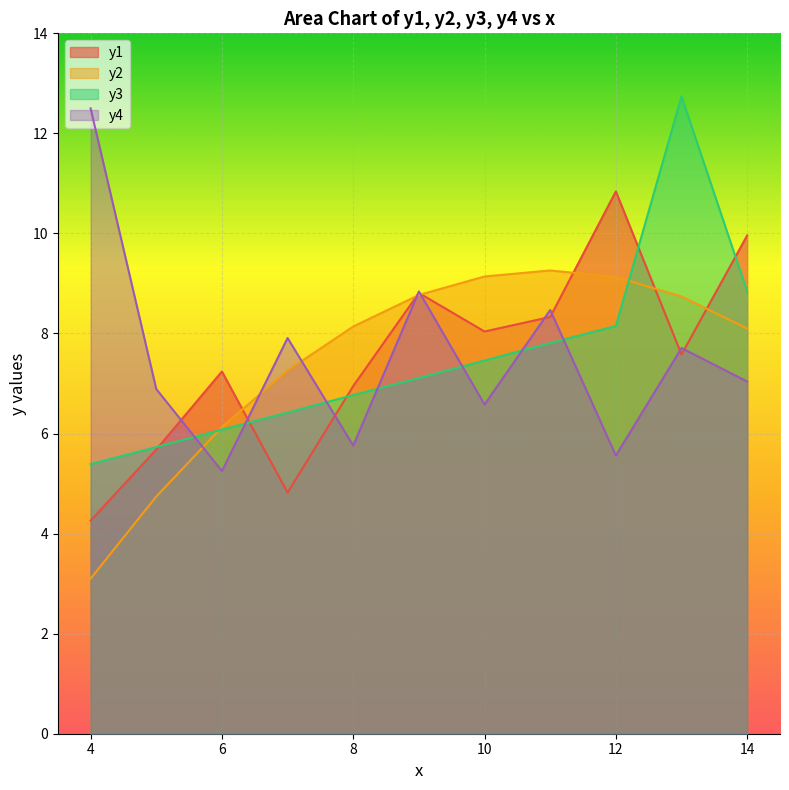

Which series has the widest spread of values?

y3